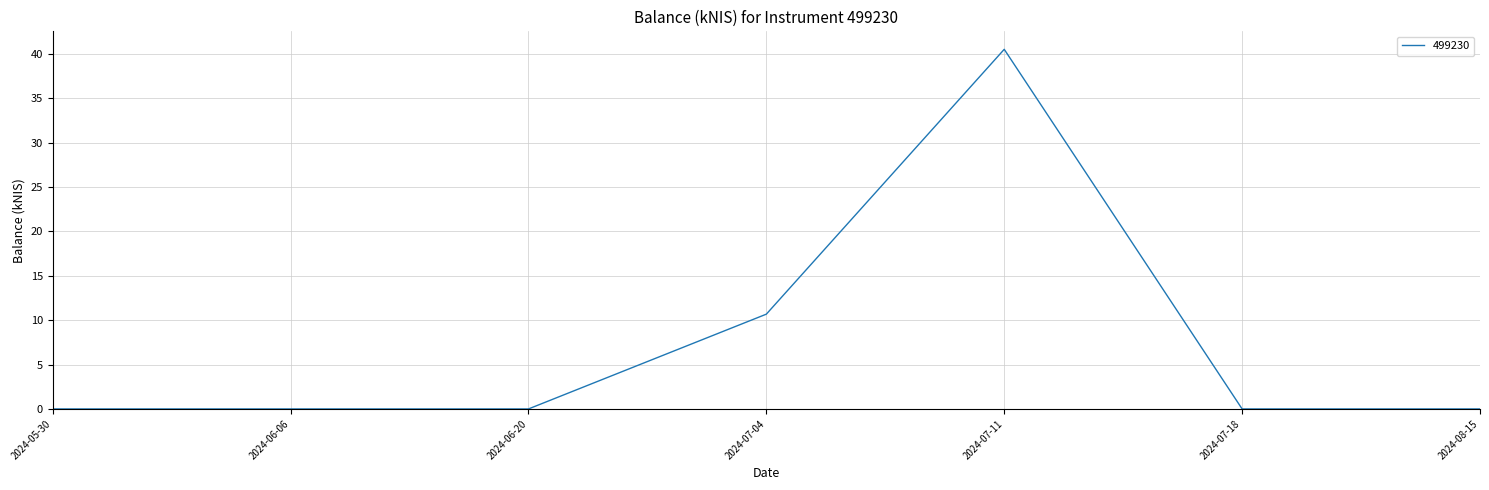

Where is the data nearest to the value 20?

2024-07-04